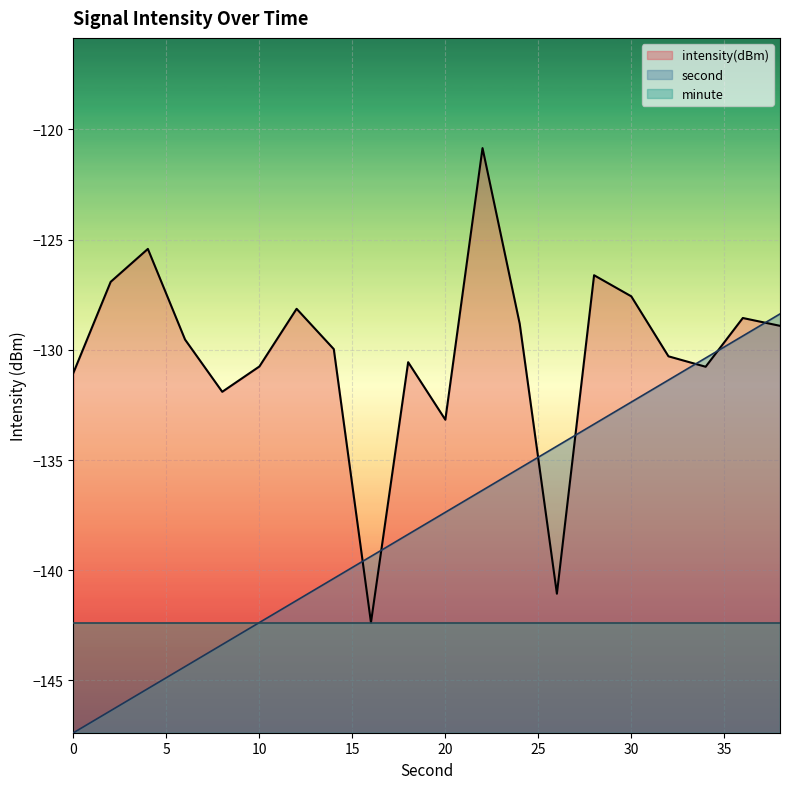

List the series in order of their peak value, lowest first.

minute, second, intensity(dBm)